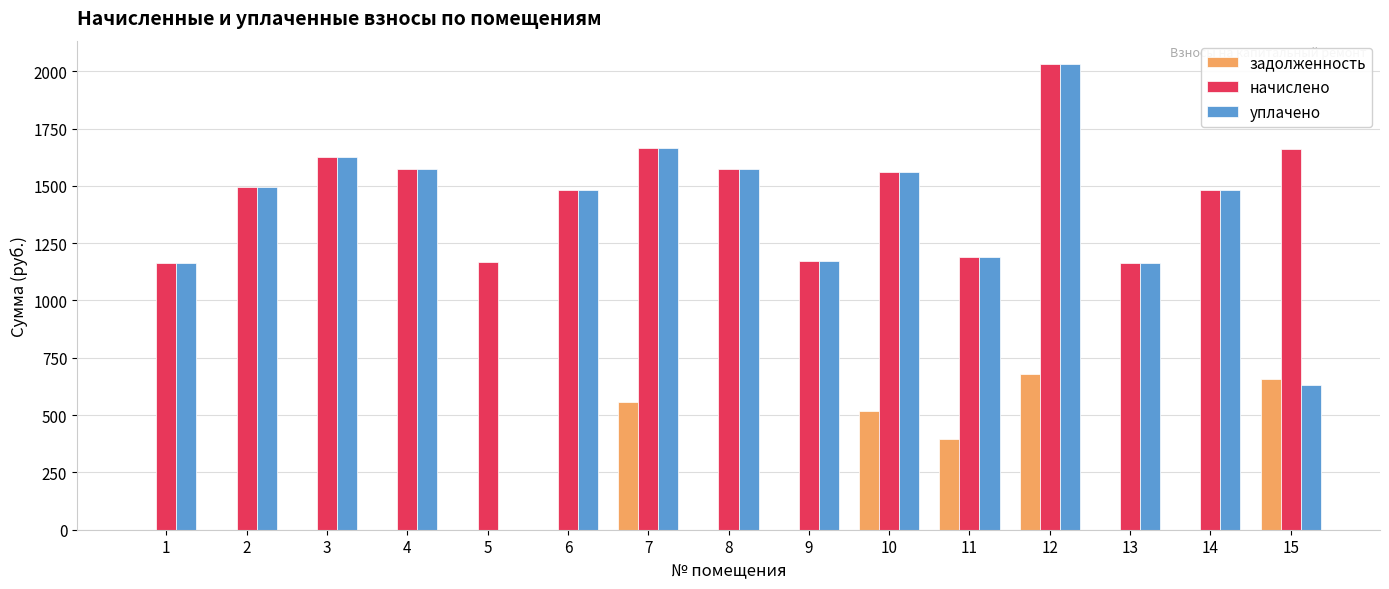

What is the maximum value for уплачено?

2031.5